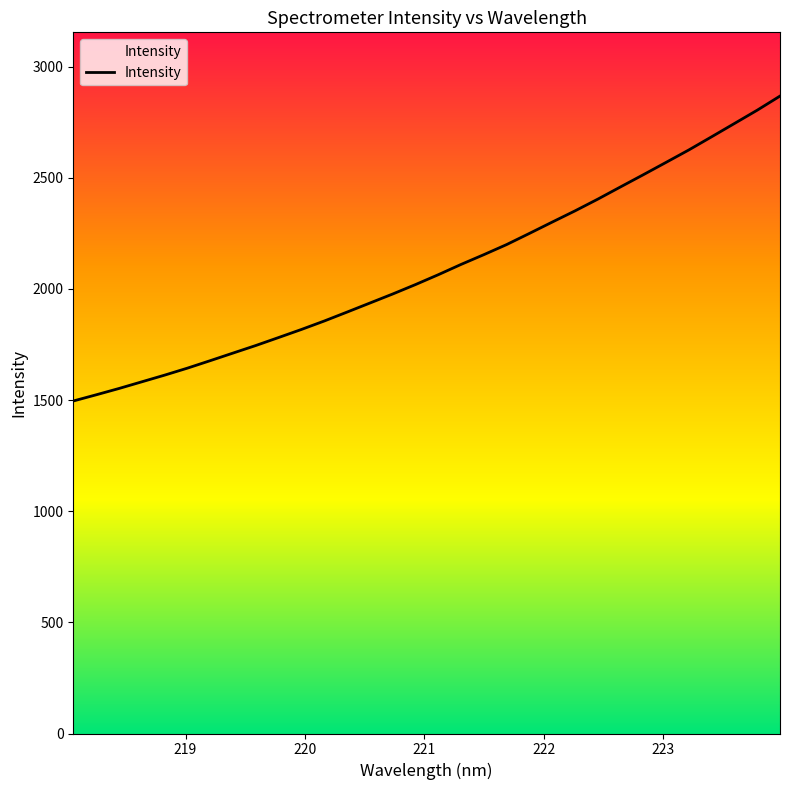

True or false: there are more than 1 points higher than both neighbors.

False